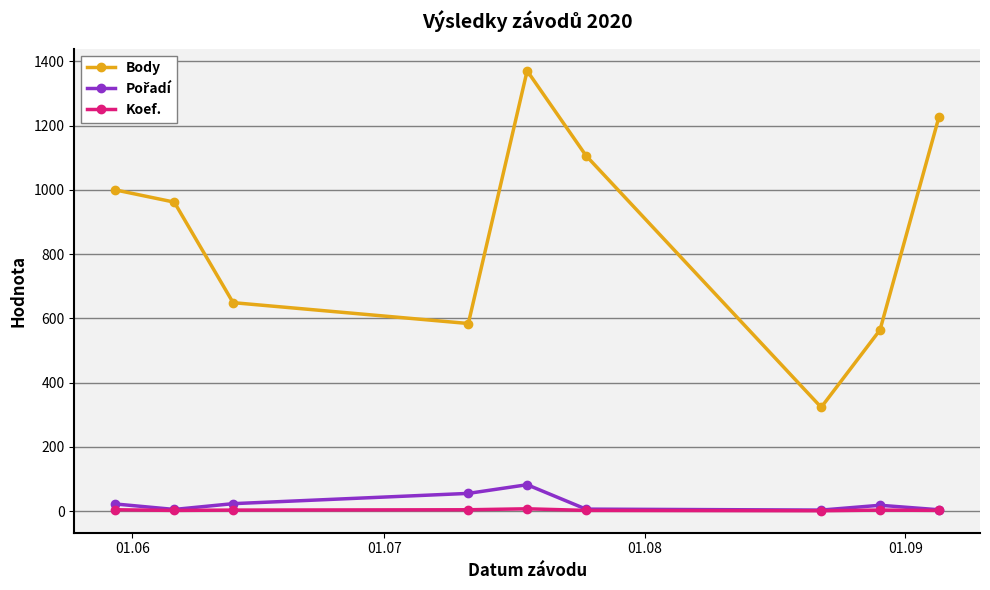

What is the greatest value displayed?

1371